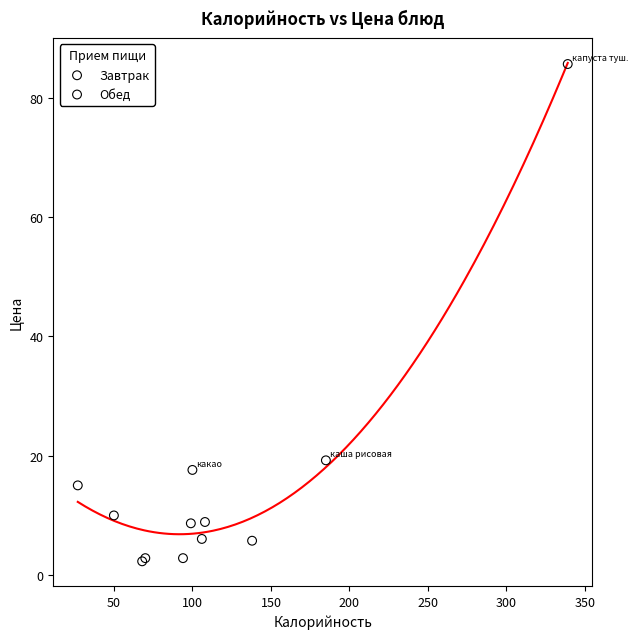

Which series contains the highest Y value?

Обед